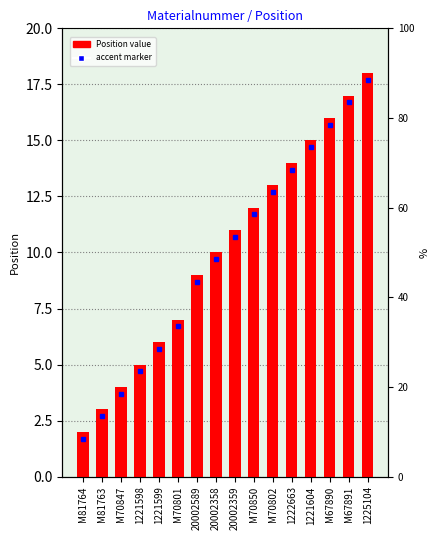

How many bars are there in total?

16